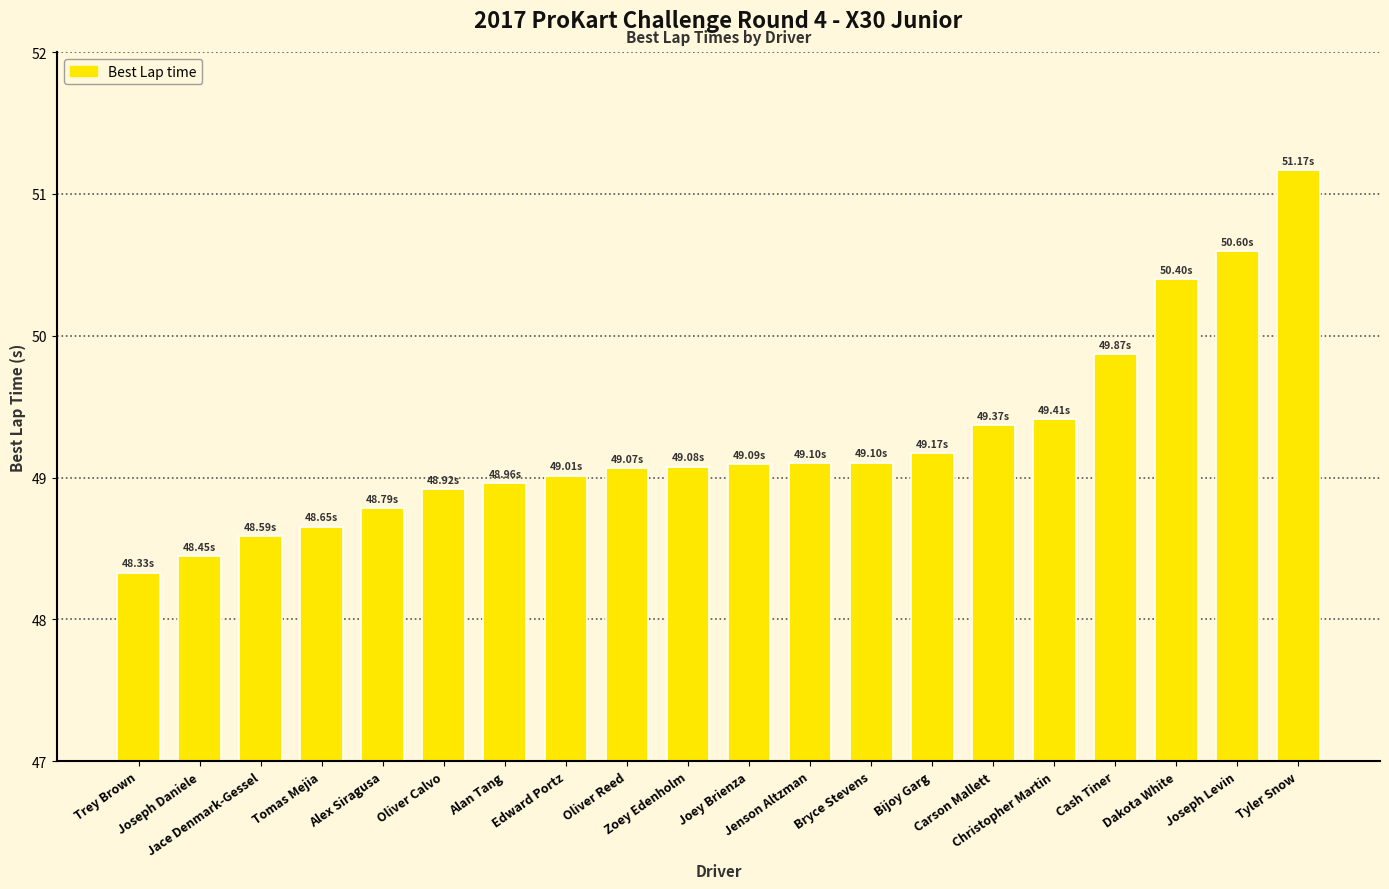

What is the average value?

49.3